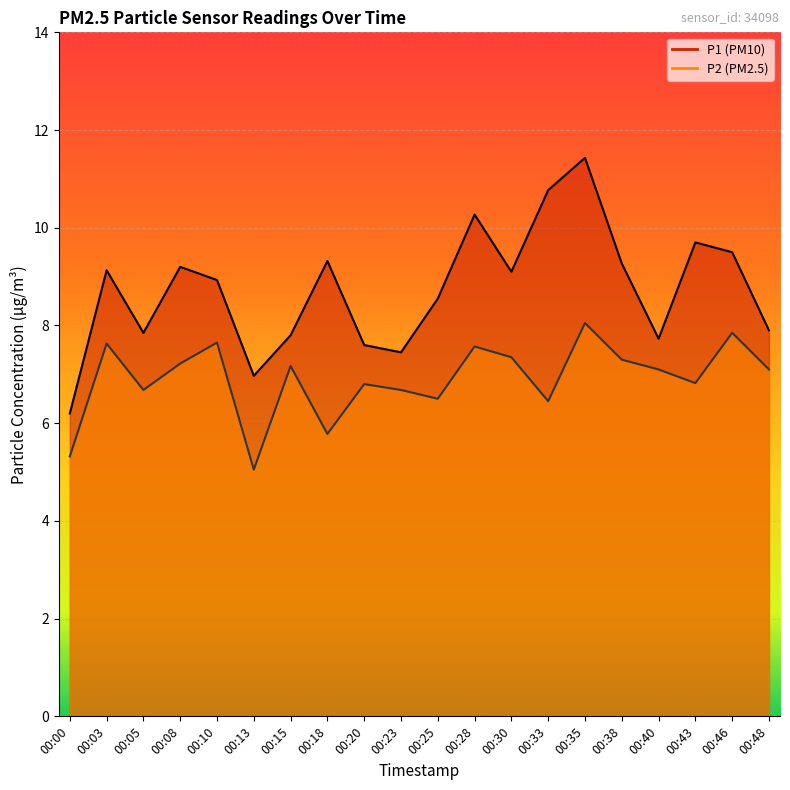

True or false: P1 and P2 intersect in this chart.

False